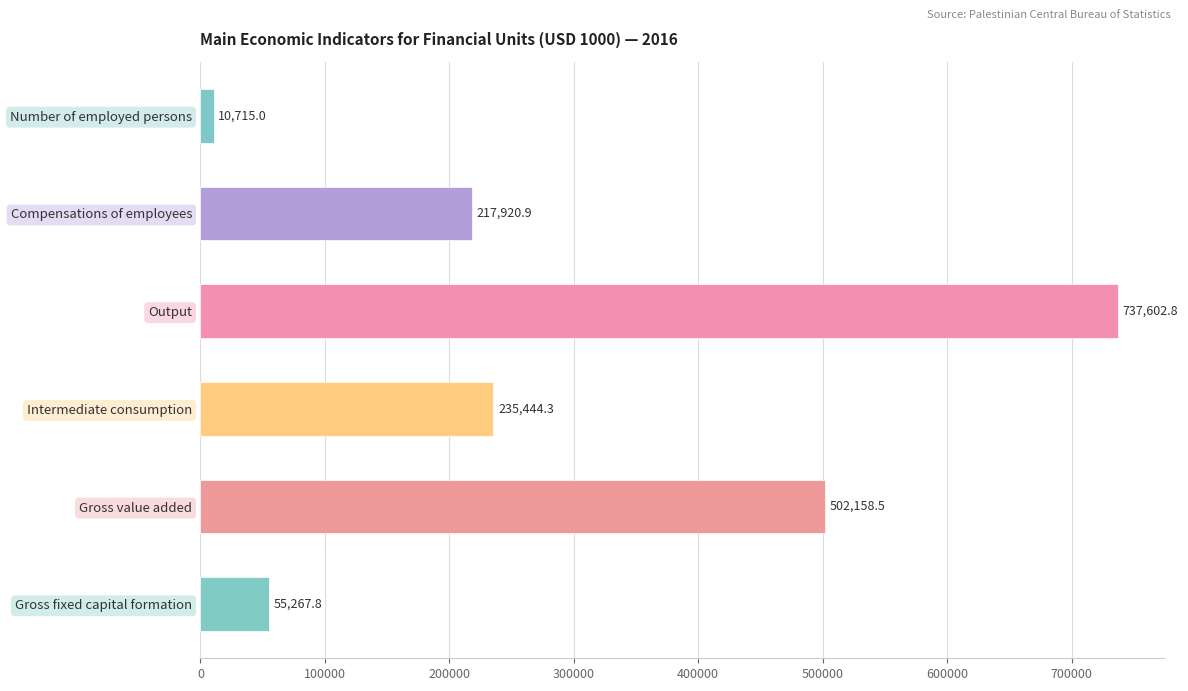

Are the bars grouped side by side (vs. stacked)?

No